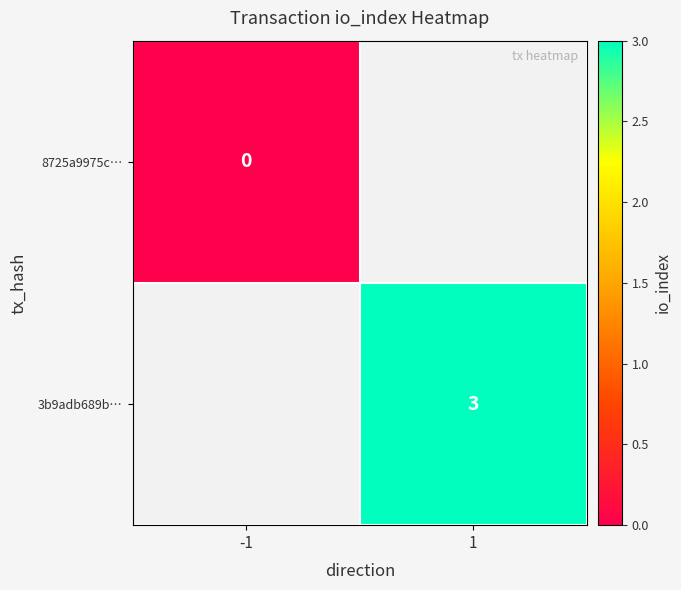

The 3b9adb689b… series shows 2 at 1. True or false?

False